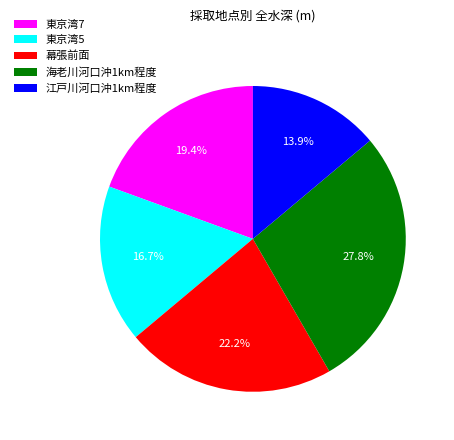

Does 江戸川河口沖1km程度 account for over 50% of the chart?

No